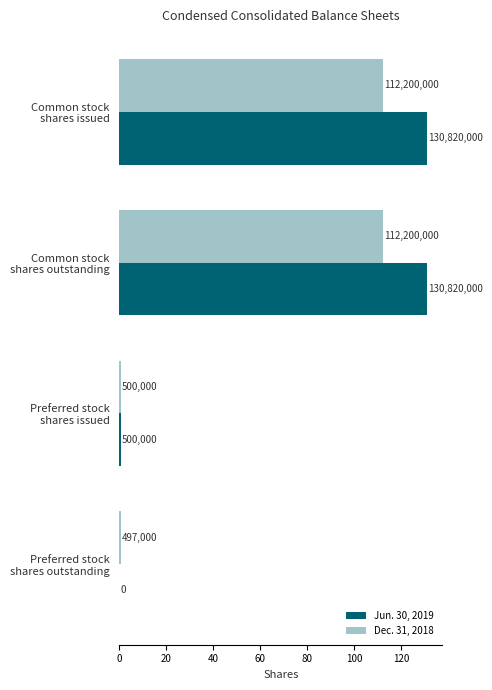

Reading left to right, what are all the values shown in this chart?

Jun. 30, 2019: 130.8	130.8	0.5	0.0
Dec. 31, 2018: 112.2	112.2	0.5	0.5